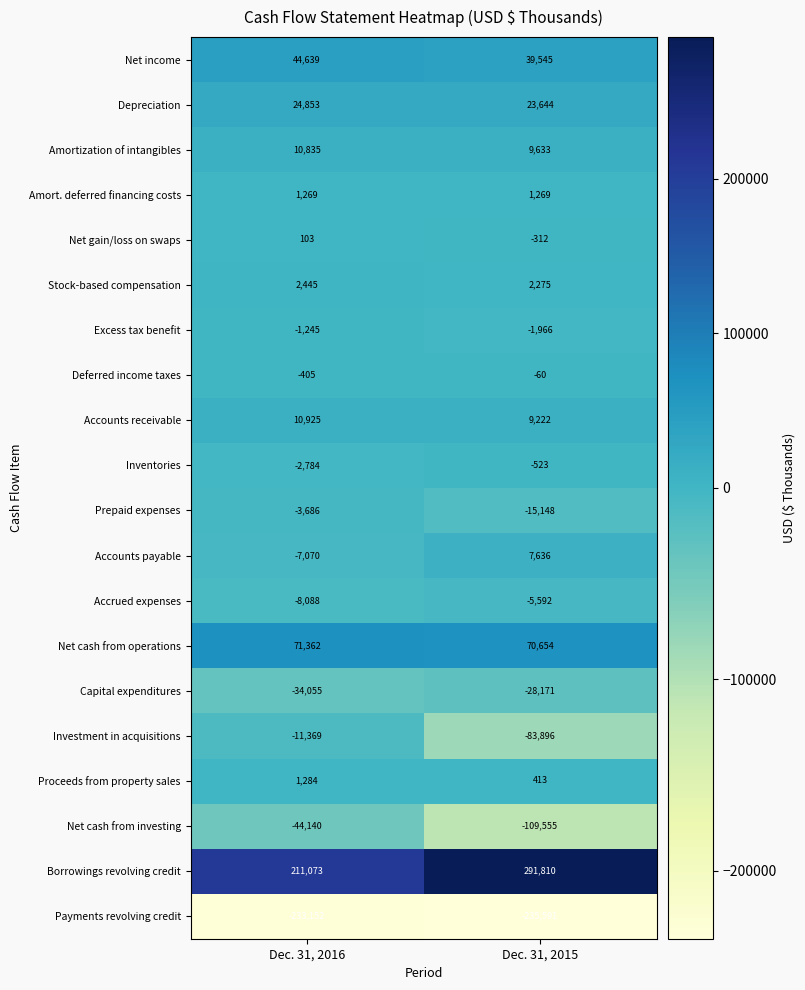

What is the approximate value of Net cash from operations at Dec. 31, 2015, to the nearest 50?

70650